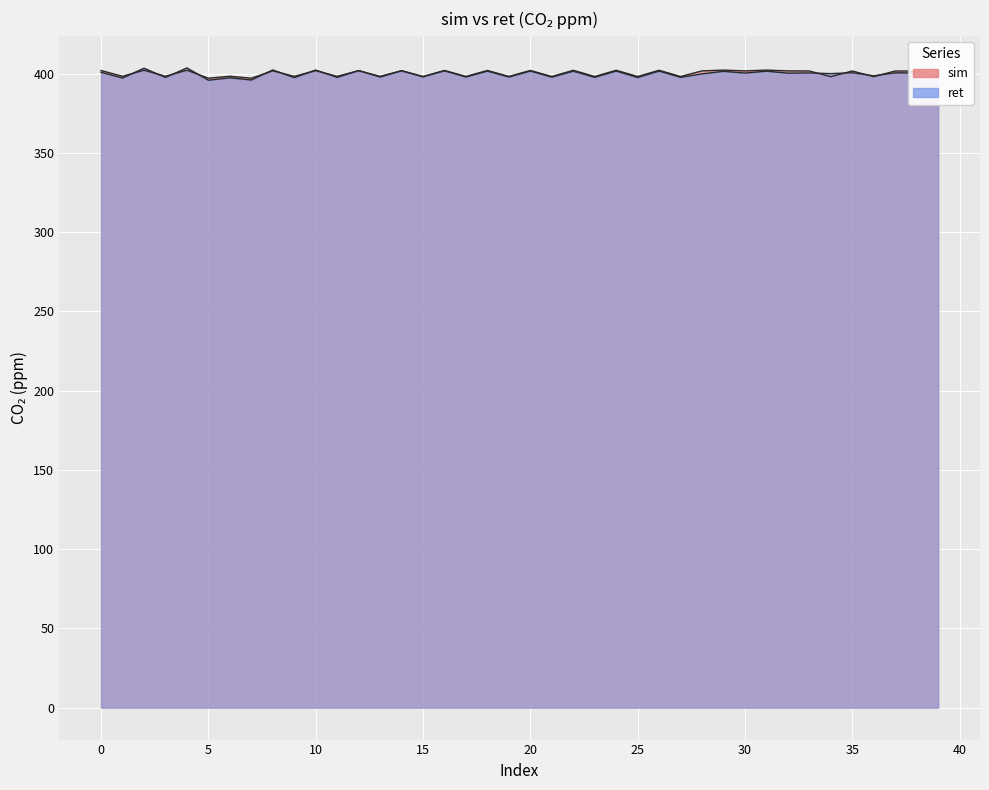

Which has a higher value, 11 or 39?

39